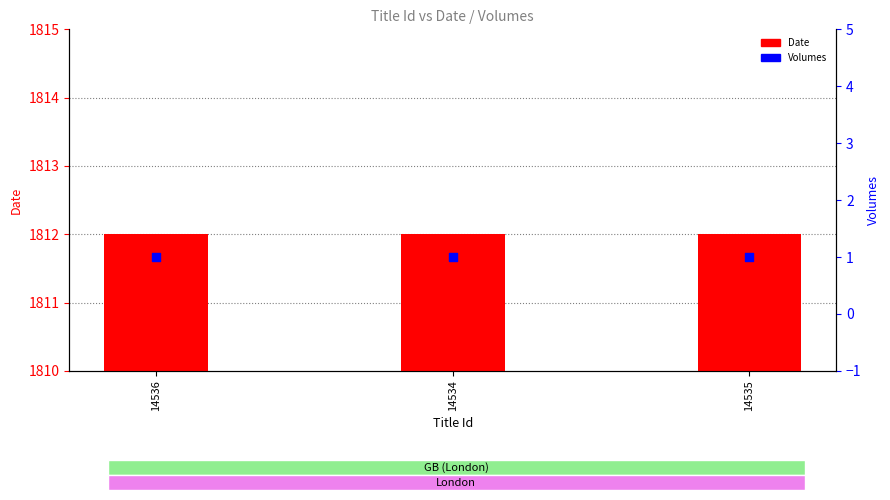

At which category is the sum across all series the highest?

14536